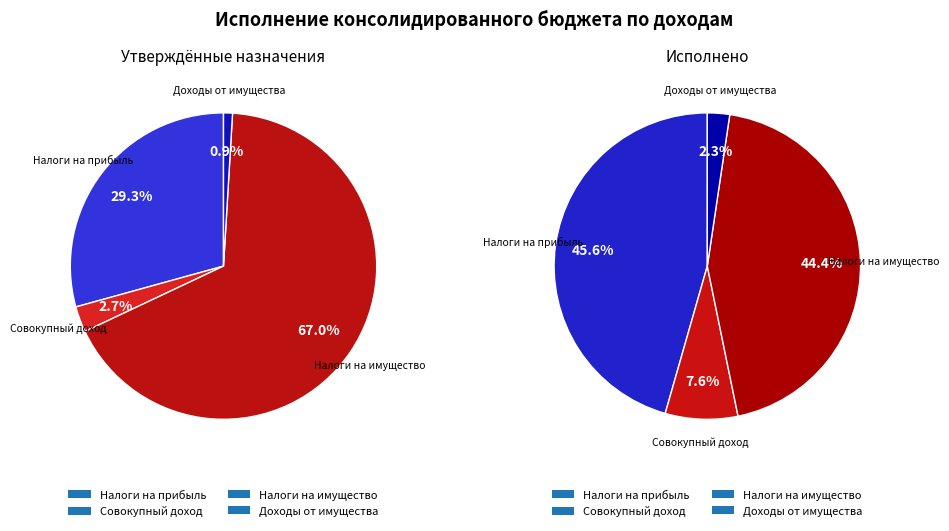

Is there a majority slice in this chart?

Yes